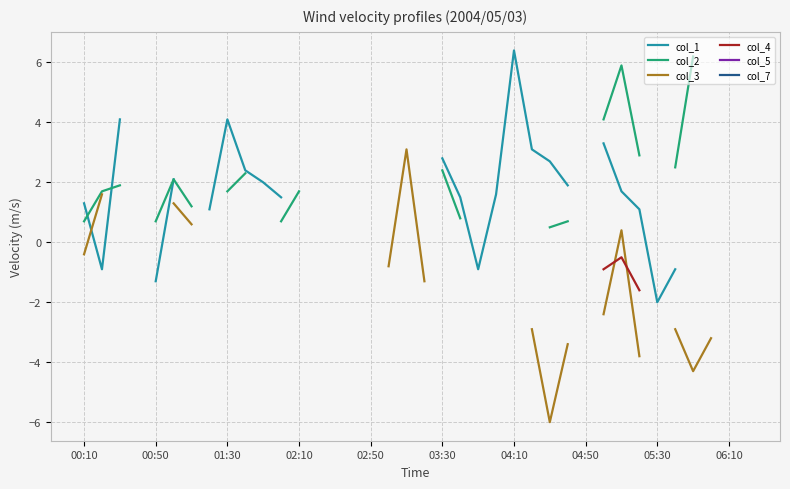

The col_2 series shows 1.4 at 21. True or false?

False